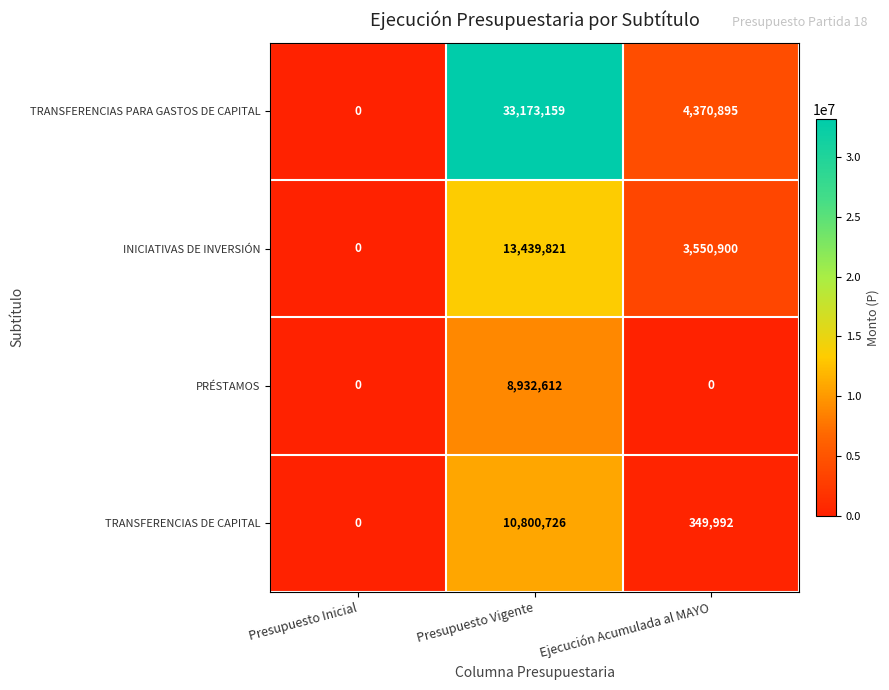

Reading left to right, list all the values displayed in this chart.

TRANSFERENCIAS PARA GASTOS DE CAPITAL: 0	33173159	4370895
INICIATIVAS DE INVERSIÓN: 0	13439821	3550900
PRÉSTAMOS: 0	8932612	0
TRANSFERENCIAS DE CAPITAL: 0	10800726	349992